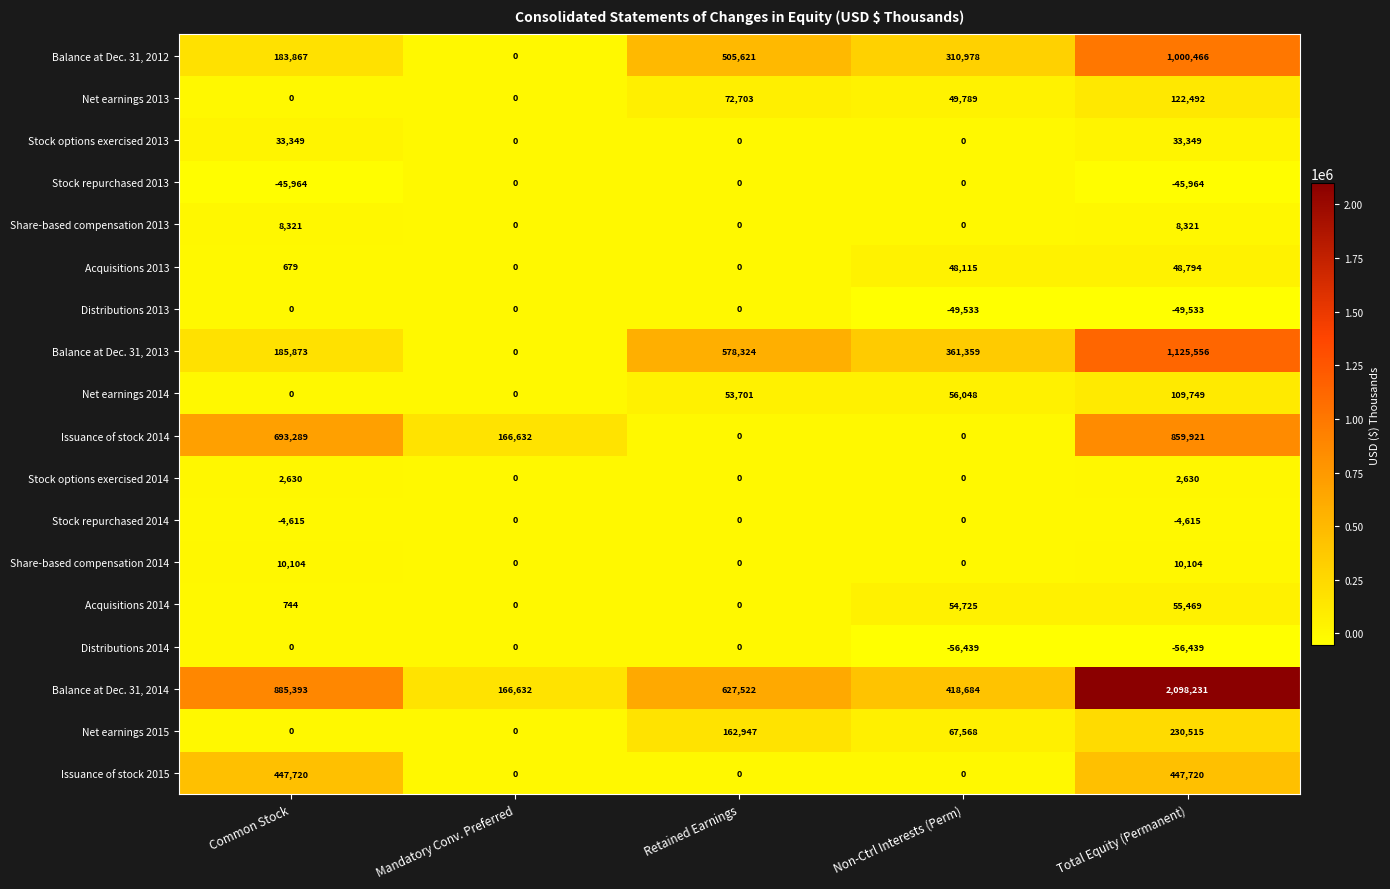

Is it true that Stock options exercised 2014 equals 4197 at Total Equity (Permanent)?

False